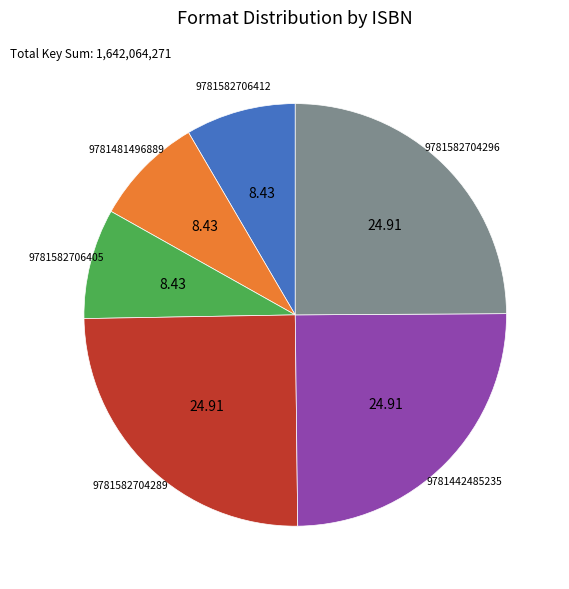

Do 9781582704296 and 9781582706412 together represent more than half of the pie?

No